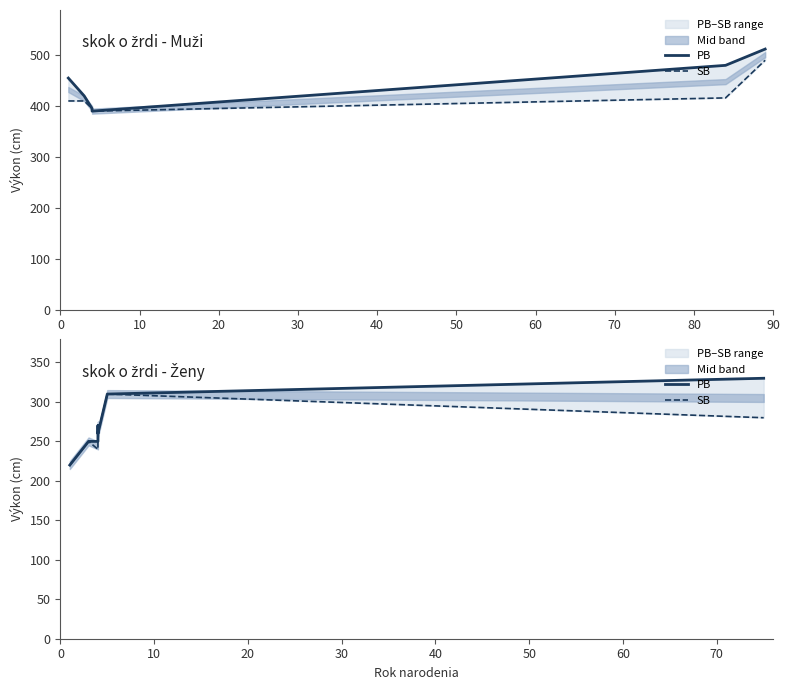

List the series in order of their peak value, highest first.

PB, SB